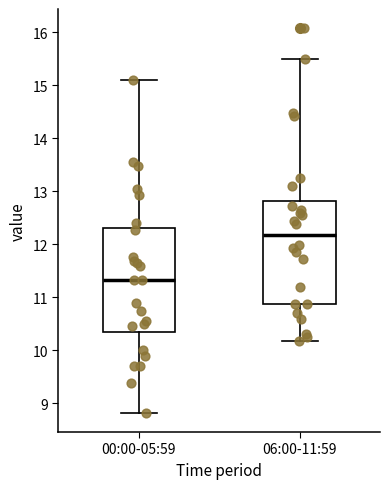

Reading left to right, read every box against the y-axis: the position of its median line, the range the box covers, and the ends of its whiskers. The values are not printed on the chart, so give them approximately, as read against the axis.

00:00-05:59: median 11.3, box 10.3 to 12.3, whiskers 8.8 to 15.1
06:00-11:59: median 12.2, box 10.9 to 12.8, whiskers 10.2 to 15.5